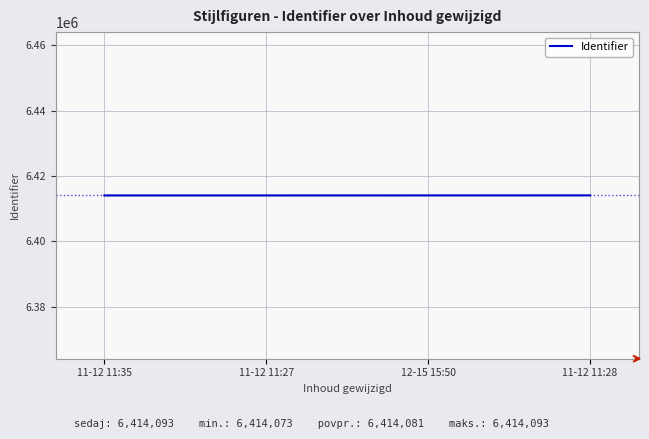

What is the smallest value displayed?

6414073